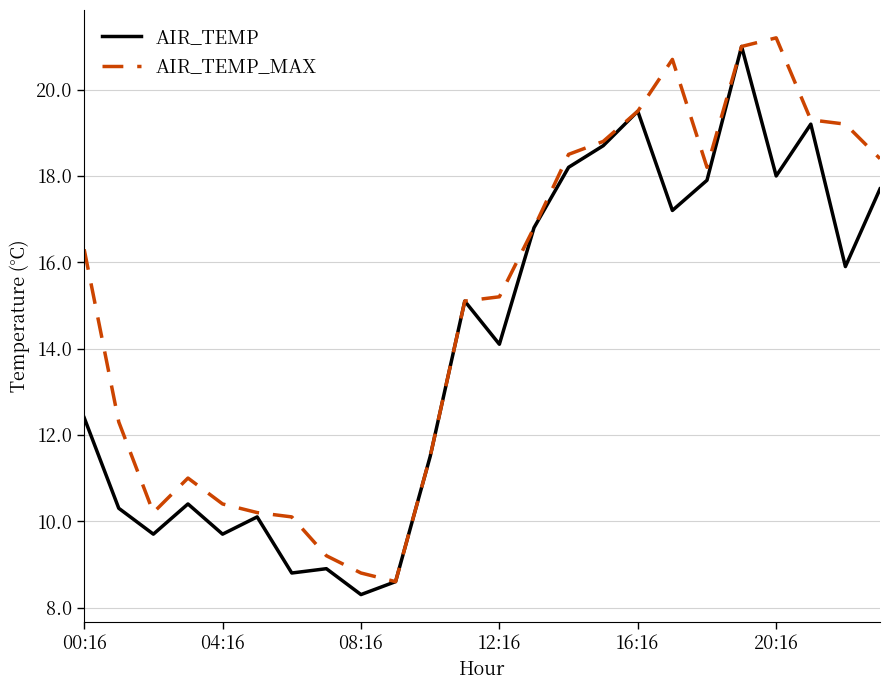

What is the minimum value for AIR_TEMP_MAX?

8.6